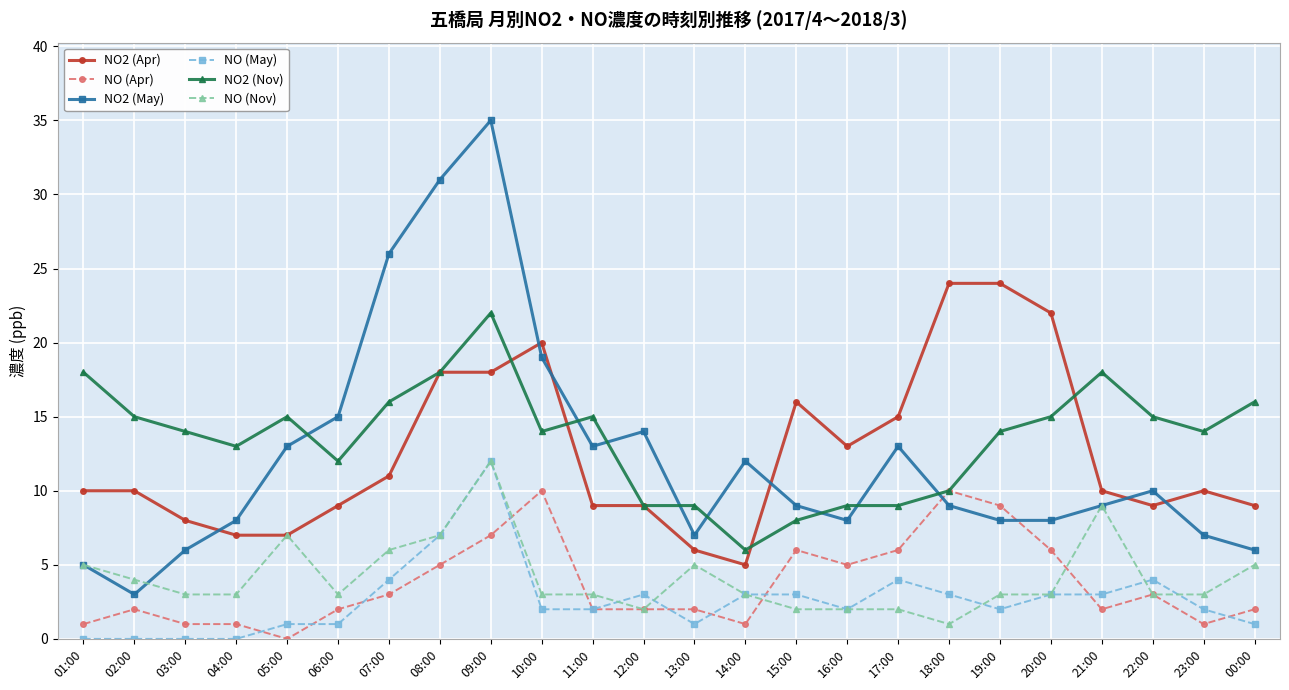

True or false: NO2 (Apr) and NO (Apr) cross at least once.

False